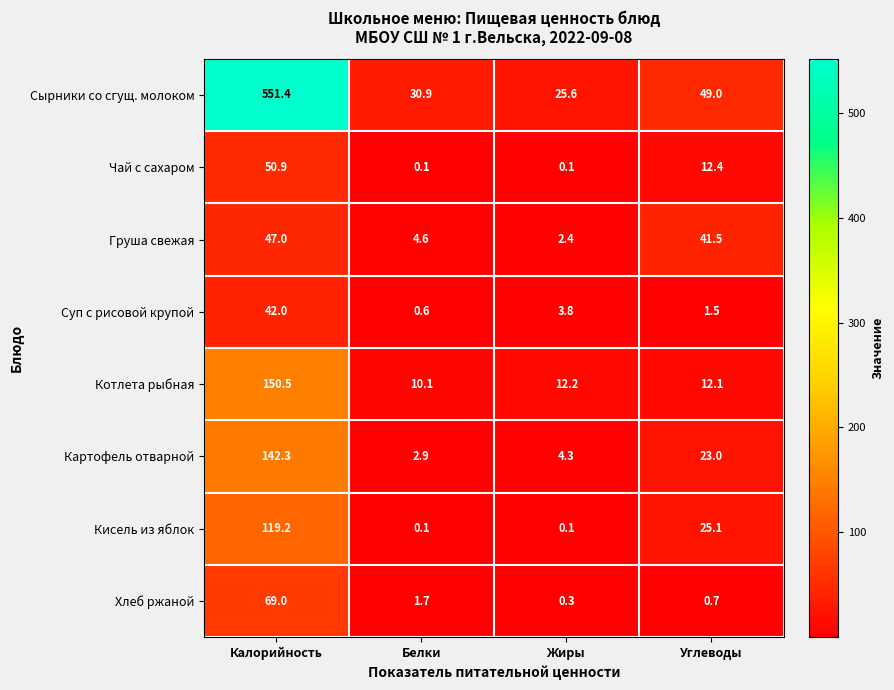

At which label does Кисель из яблок first exceed 25?

Калорийность